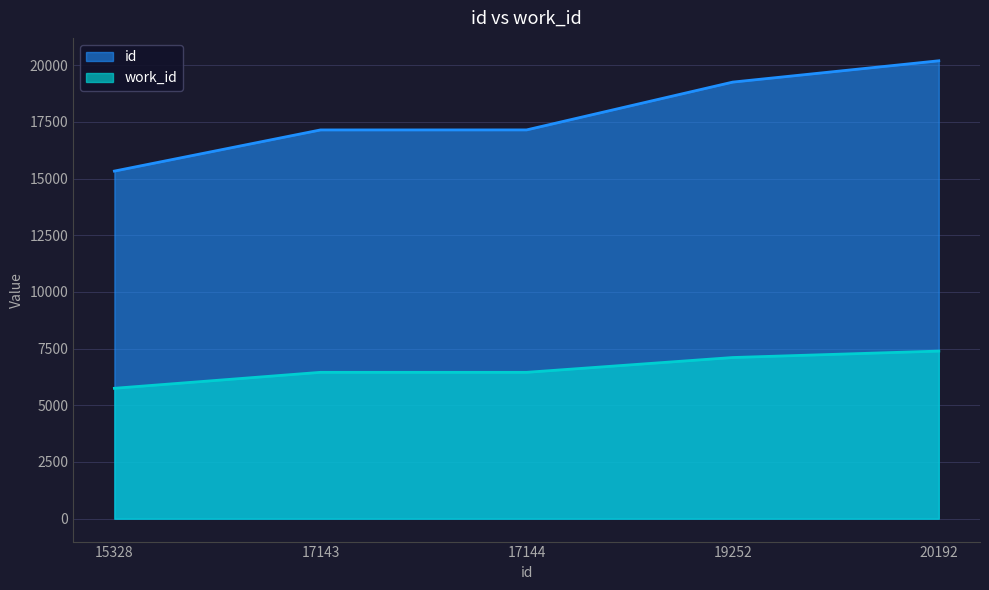

The value of work_id at 17144 is 2201. True or false?

False